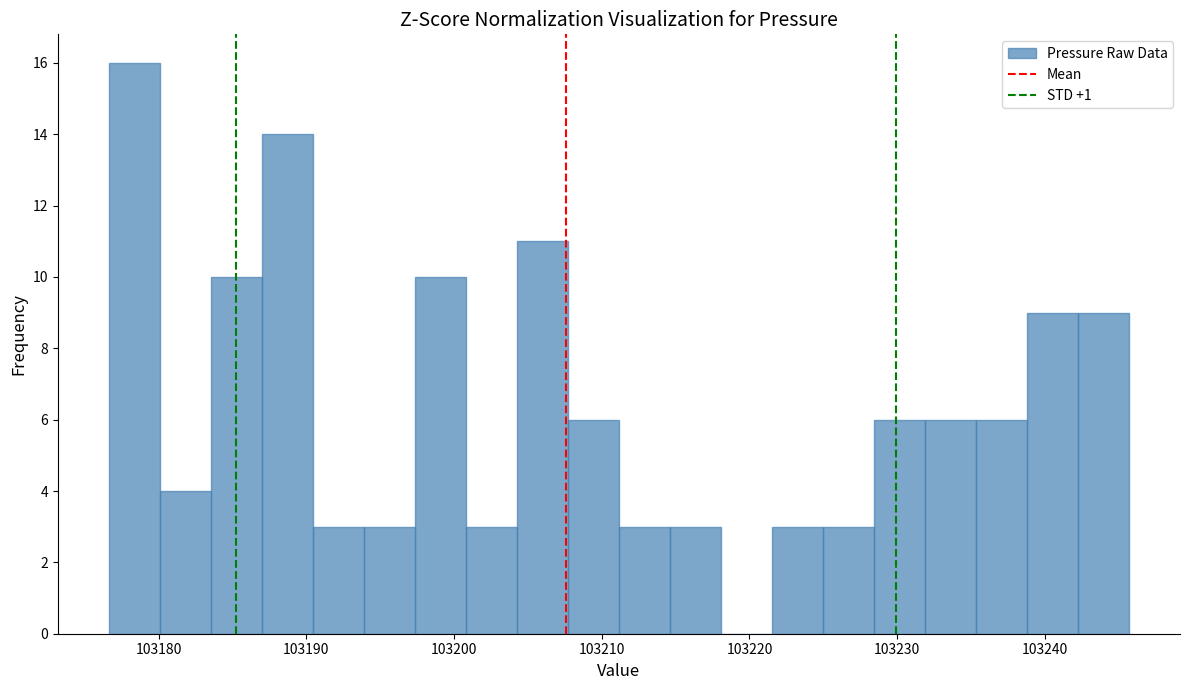

Read against the x-axis, roughly where is the centre of the tallest bar?

103178